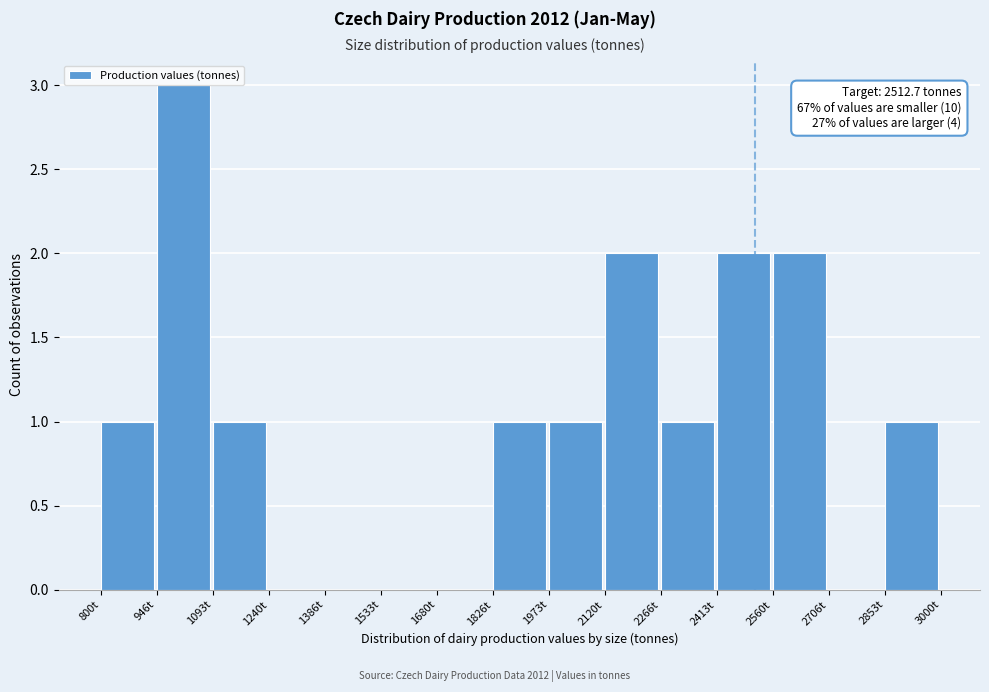

Over which range of the x-axis is the bar tallest?

940 to 1100